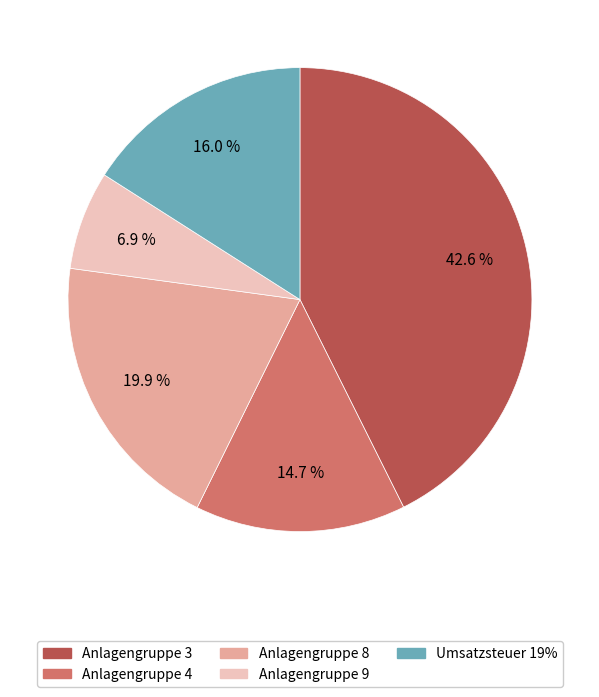

How many slices are in this pie chart?

5